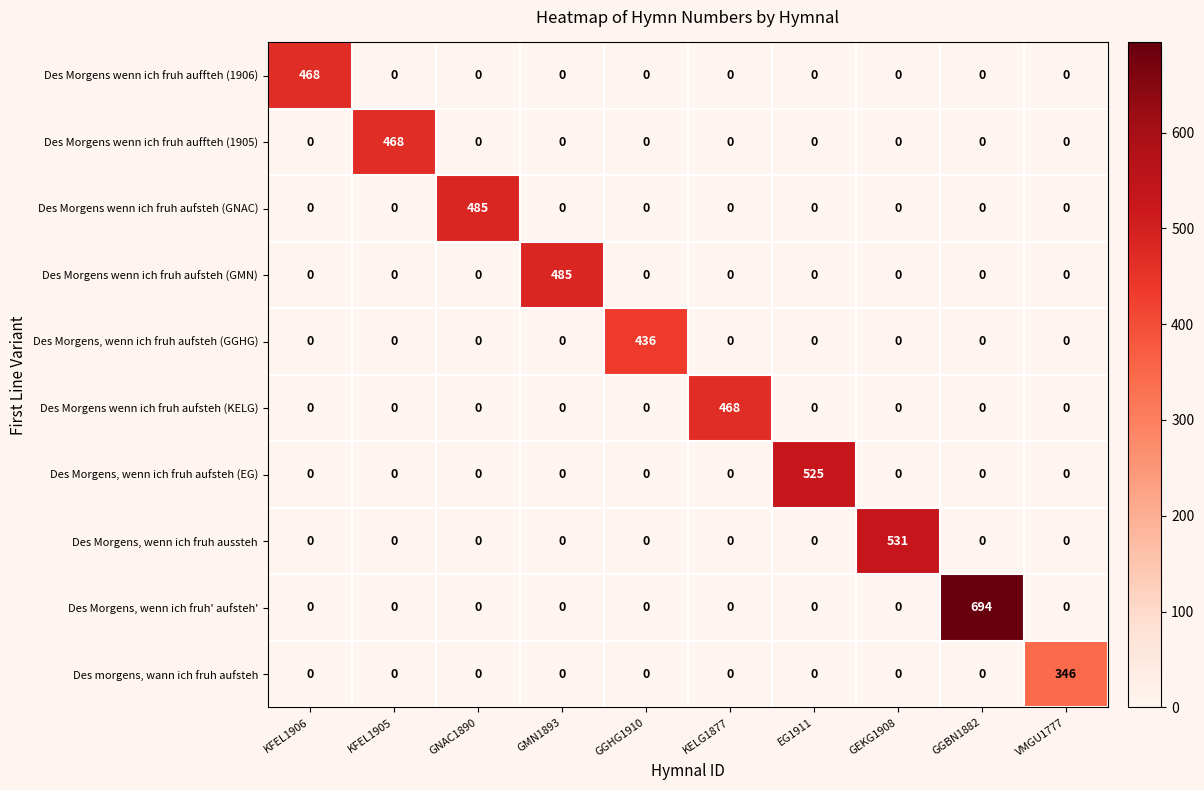

What is the difference between the highest and lowest values at GMN1893?

485